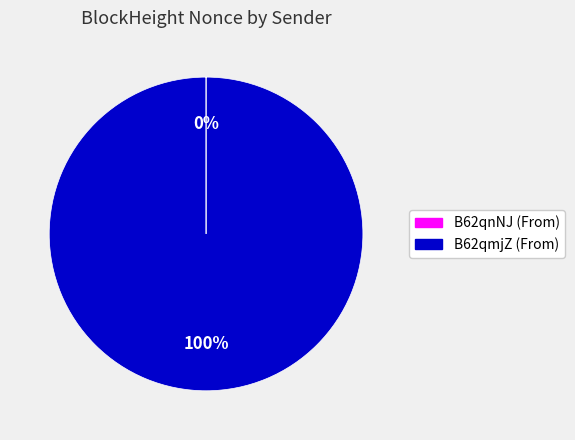

Which category has the biggest portion of the pie?

B62qmjZ (From)